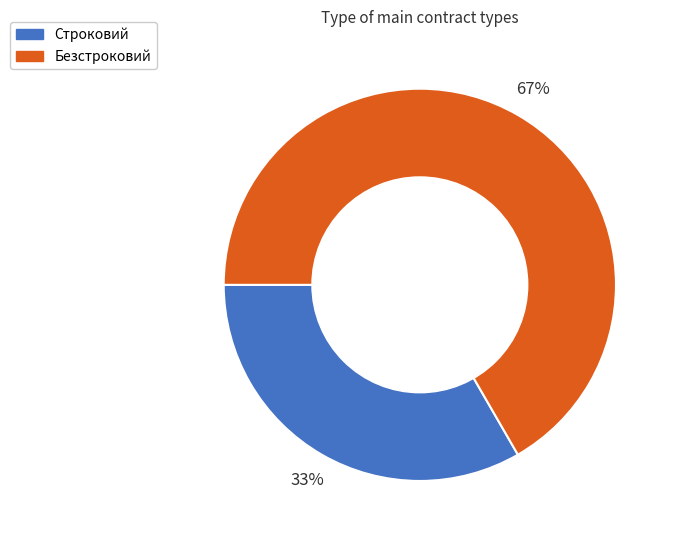

The Безстроковий slice represents 67% of the pie. True or false?

True